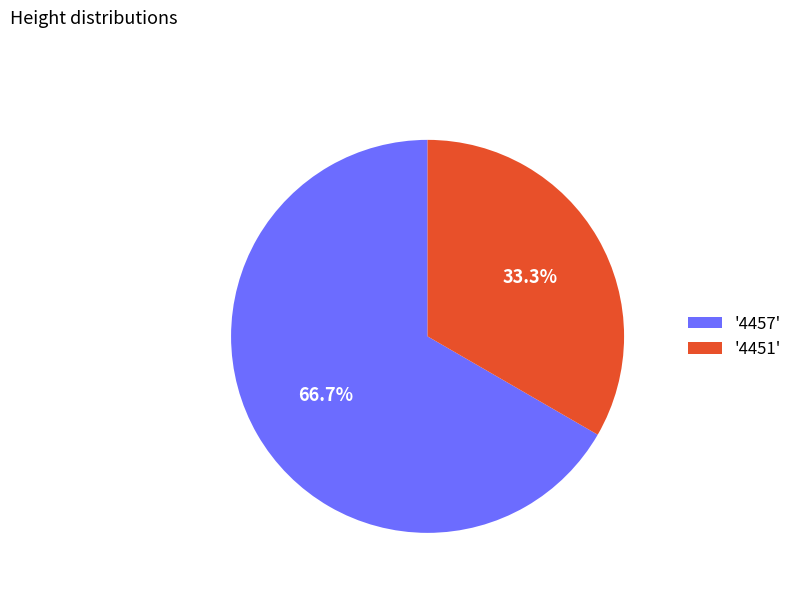

What is the majority slice?

'4457'